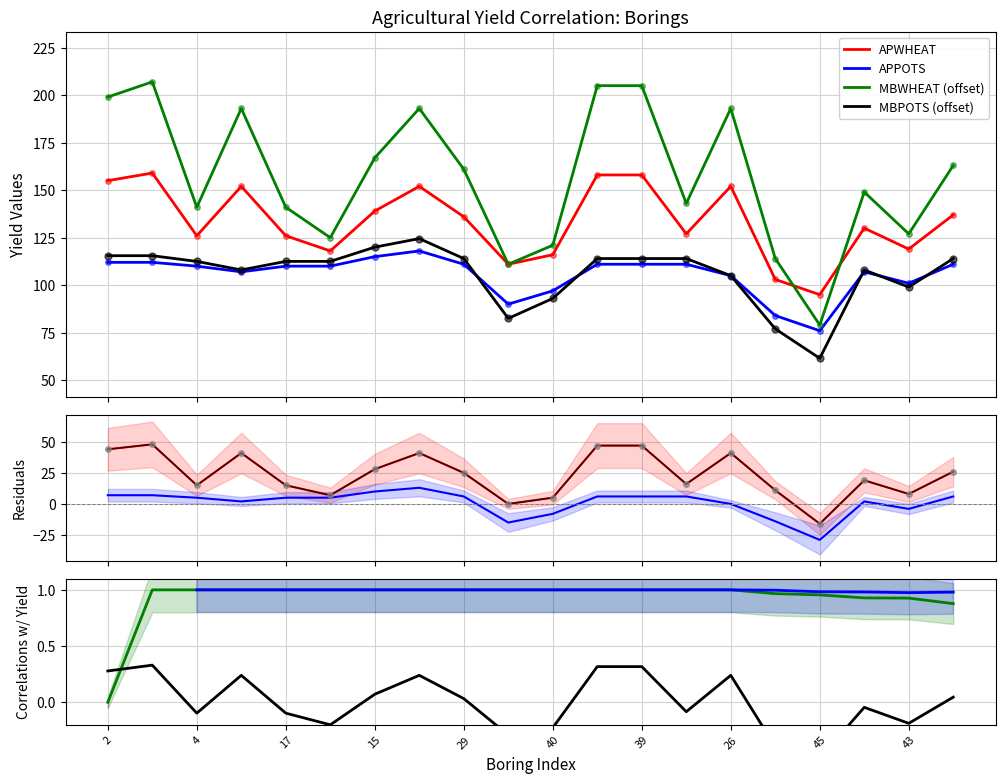

Which has a higher value, 17 or 40?

17